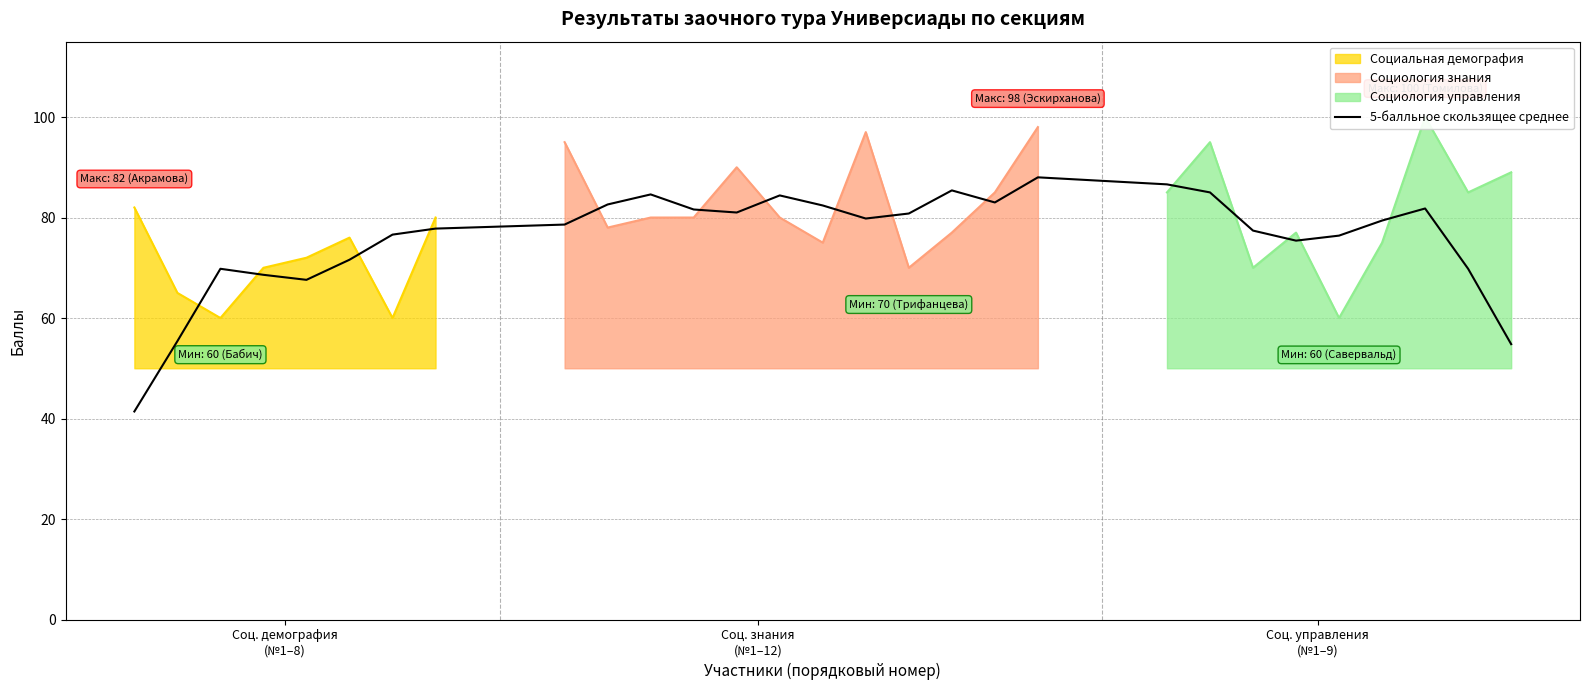

What is the maximum value for 5-балльное скользящее среднее?

88.0